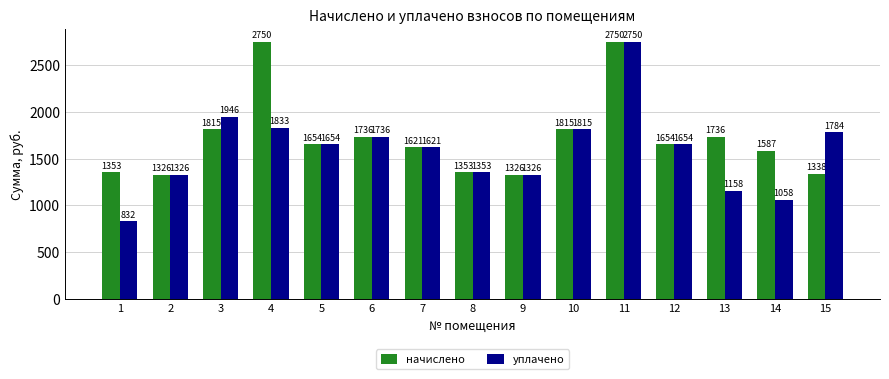

Which series has the largest range (max minus min)?

уплачено